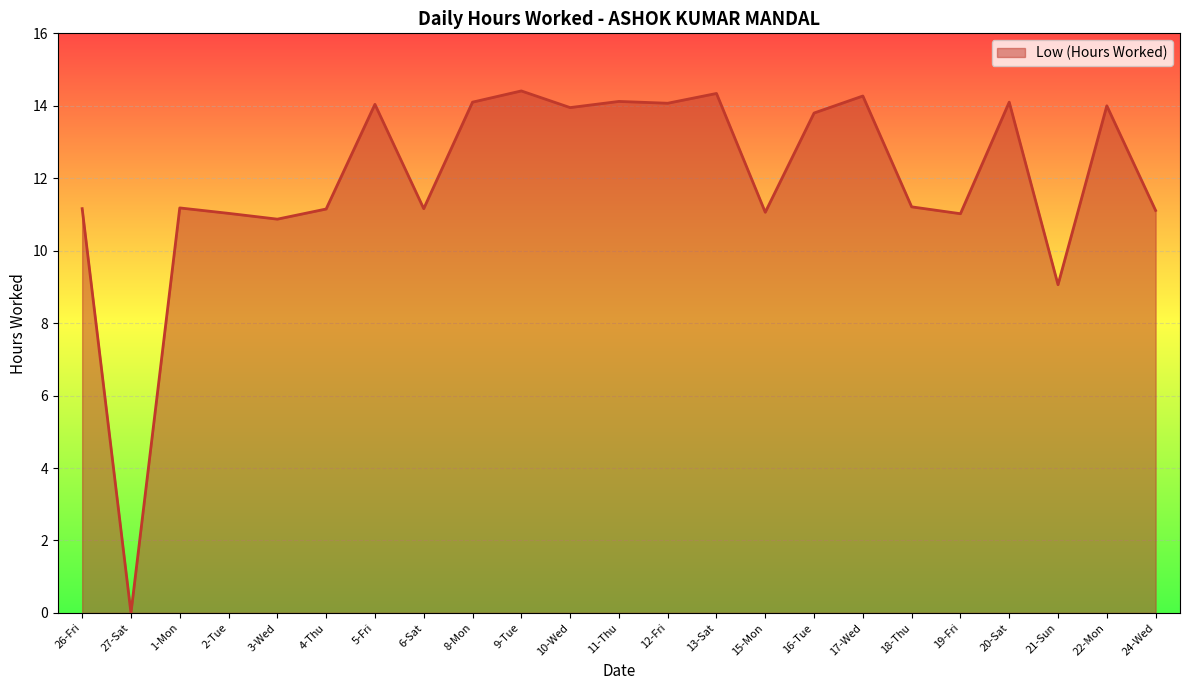

How many values are above zero?

22